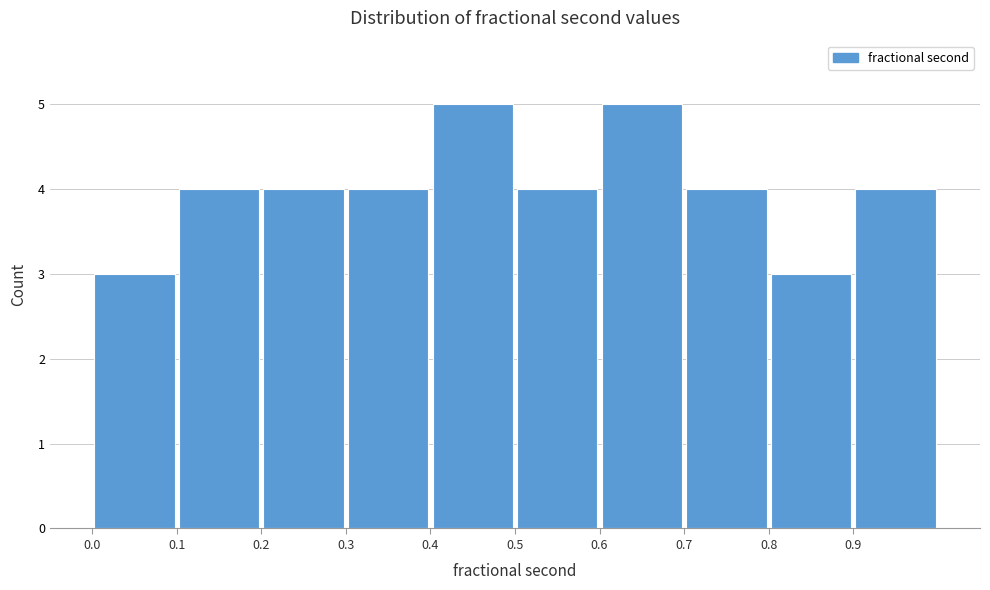

Reading left to right, list every bar in this chart as the range it spans on the x-axis followed by its height. The values are not printed on the chart, so give them approximately, as read against the axis.

0.0 to 0.1: 3
0.1 to 0.2: 4
0.2 to 0.3: 4
0.3 to 0.4: 4
0.4 to 0.5: 5
0.5 to 0.6: 4
0.6 to 0.7: 5
0.7 to 0.8: 4
0.8 to 0.9: 3
0.9 to 1.0: 4